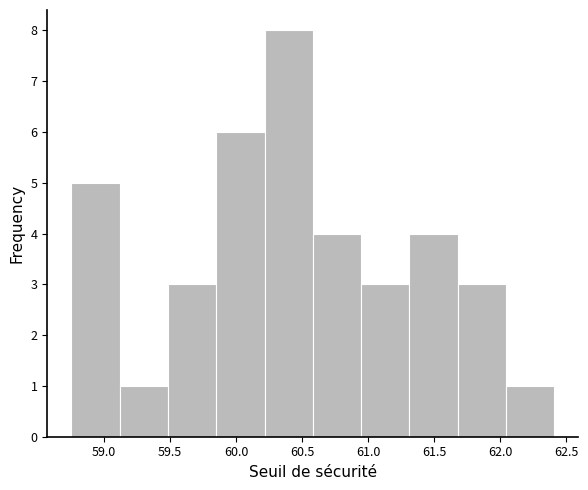

Reading left to right, list every bar in this chart as the range it spans on the x-axis followed by its height. Neither the bar edges nor the heights are printed on the chart, so give them approximately, as read against the axes.

58.75 to 59.10: 5
59.10 to 59.50: 1
59.50 to 59.85: 3
59.85 to 60.20: 6
60.20 to 60.60: 8
60.60 to 60.95: 4
60.95 to 61.30: 3
61.30 to 61.70: 4
61.70 to 62.05: 3
62.05 to 62.40: 1